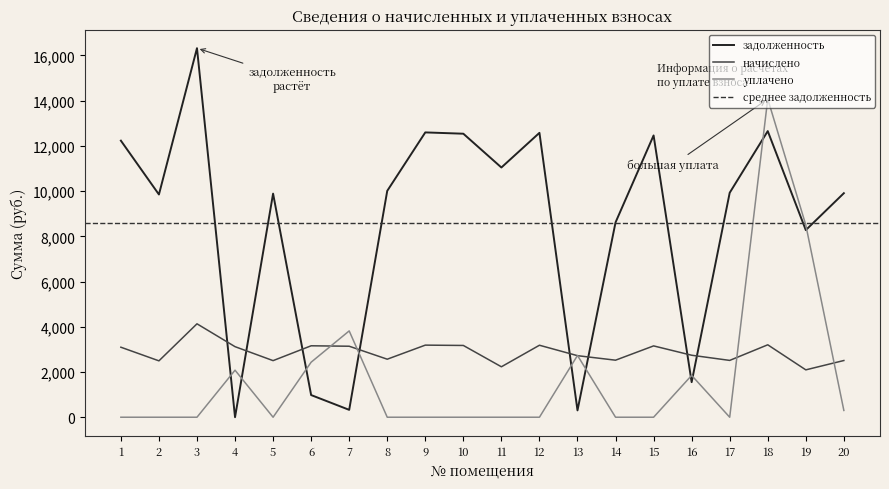

Reading left to right, extract all data points from this chart.

задолженность: 12230.4	9849.6	16320.0	0.0	9888.0	980.0	326.1	10009.9	12595.2	12537.6	11043.5	12576.0	302.2	8615.4	12460.8	1550.2	9926.4	12652.8	8275.2	9907.2
начислено: 3095.8	2493.2	4131.0	3120.1	2502.9	3159.0	3139.6	2566.1	3188.2	3173.6	2230.7	3183.3	2721.6	2522.3	3154.1	2741.0	2512.6	3202.7	2094.7	2507.8
уплачено: 0.0	0.0	0.0	2080.1	0.0	2433.0	3817.0	0.0	0.0	0.0	0.0	0.0	2731.4	0.0	0.0	1850.0	0.0	14076.2	8499.0	300.0